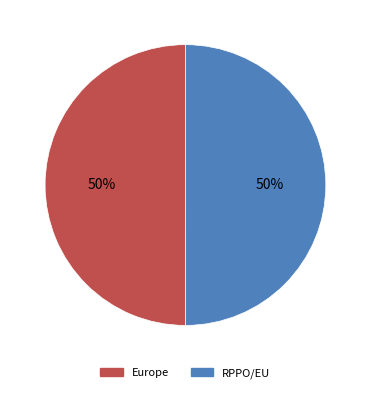

What percentage is the RPPO/EU slice, to the nearest percent?

50%